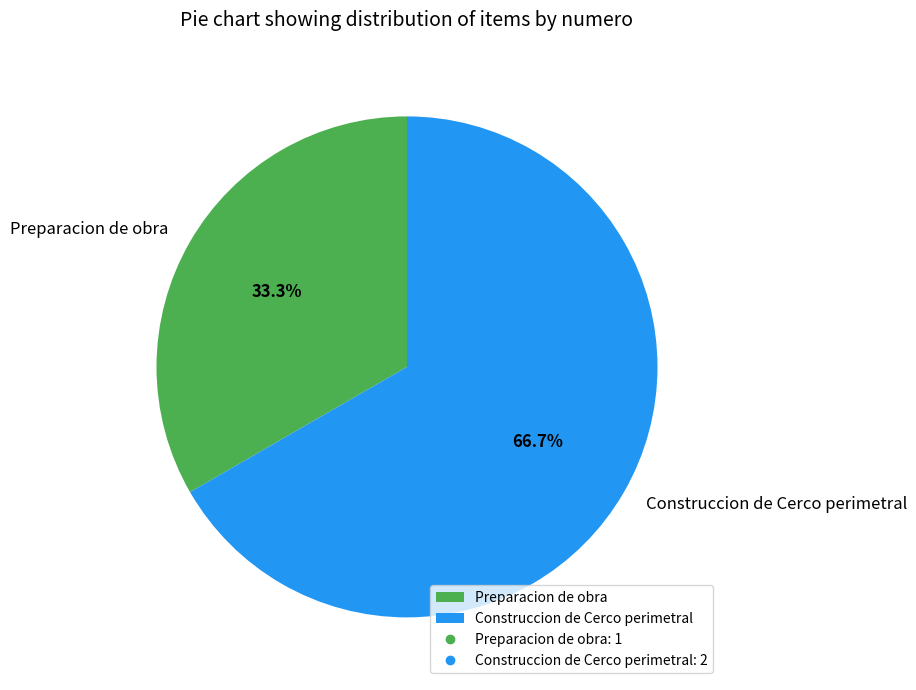

To the nearest percent, what is the combined percentage of Preparacion de obra and Construccion de Cerco perimetral?

100%